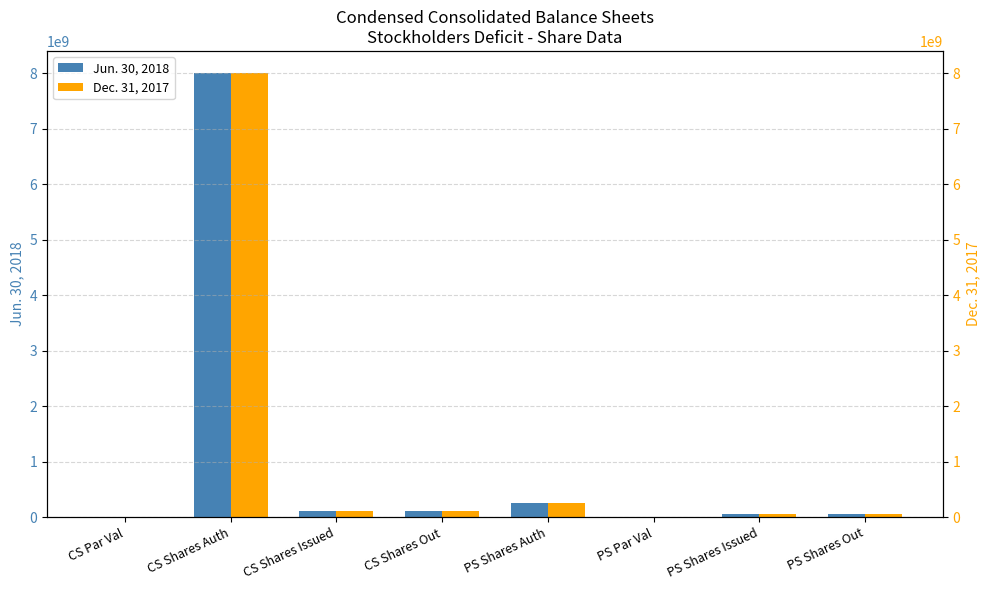

What is the difference between the maximum and minimum values in the Dec. 31, 2017 series?

8000000000.0